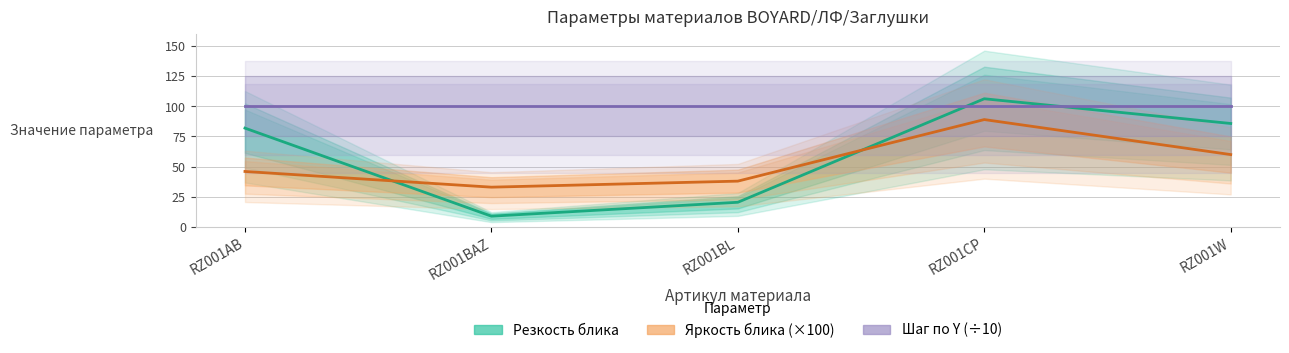

What is the sum of the Яркость блика (×100) values at RZ001BAZ and RZ001W?

93.0